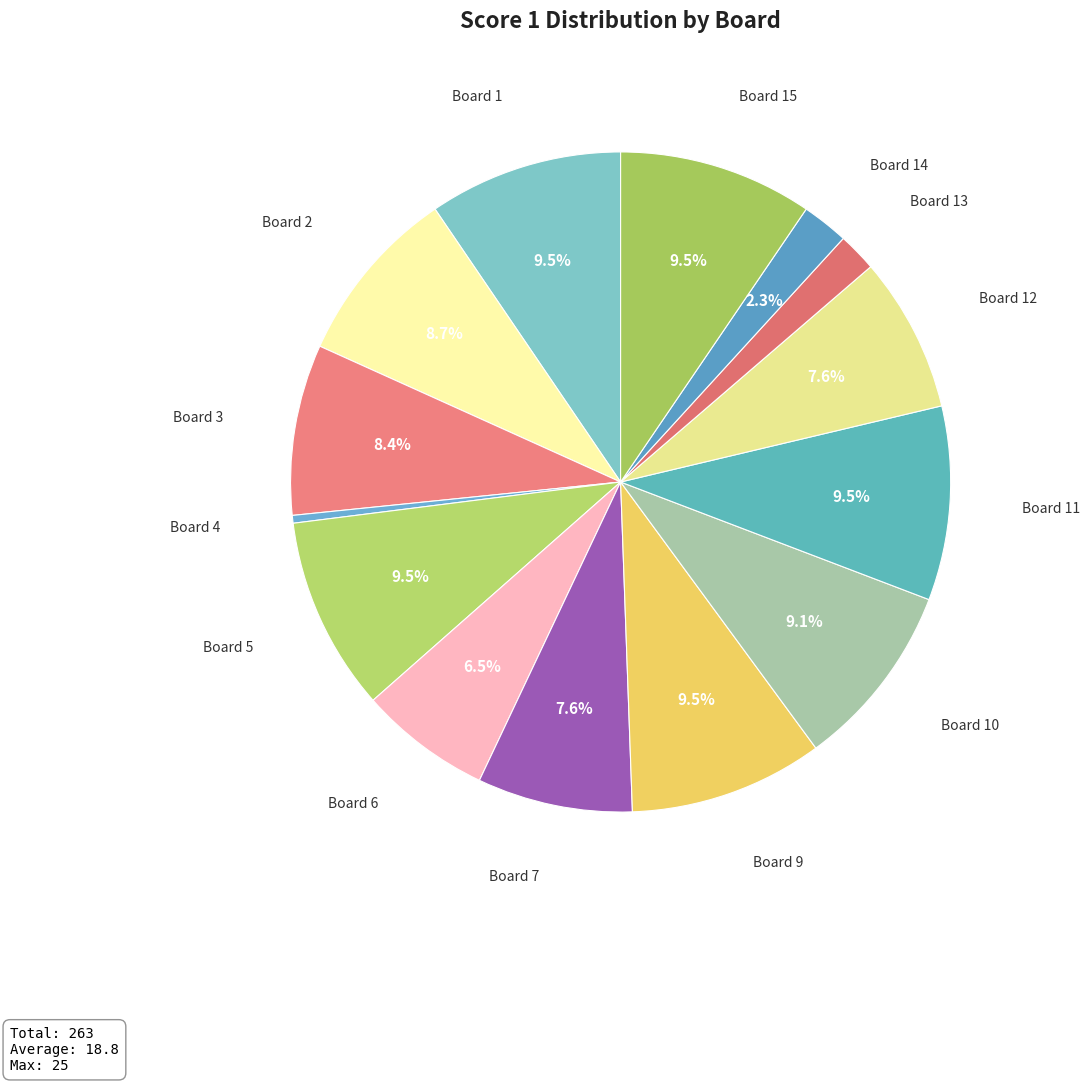

Is there any slice that represents more than half of the pie?

No